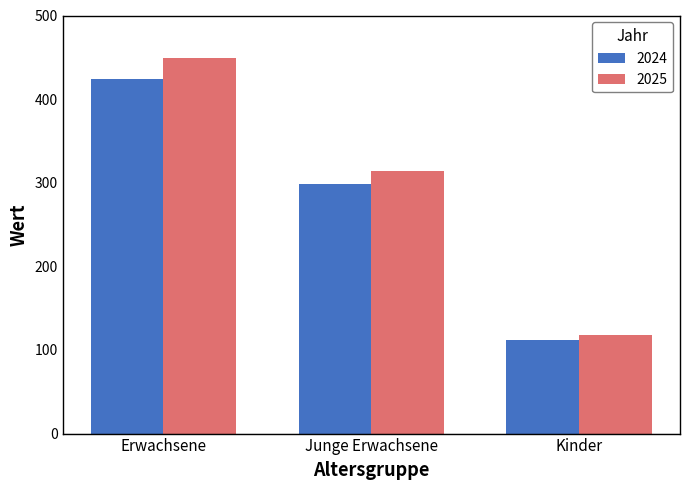

The 2024 series shows 583.1 at Erwachsene. True or false?

False